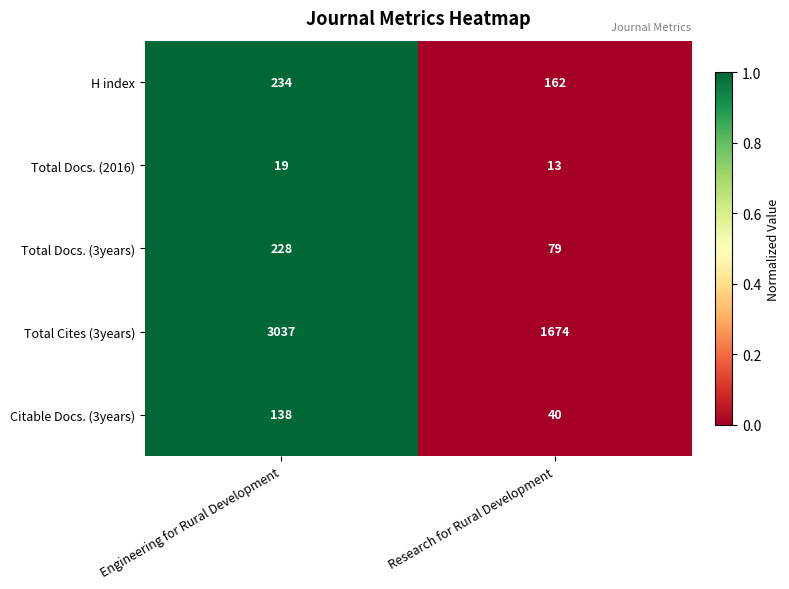

The Total Docs. (3years) series shows 387 at Engineering for Rural Development. True or false?

False